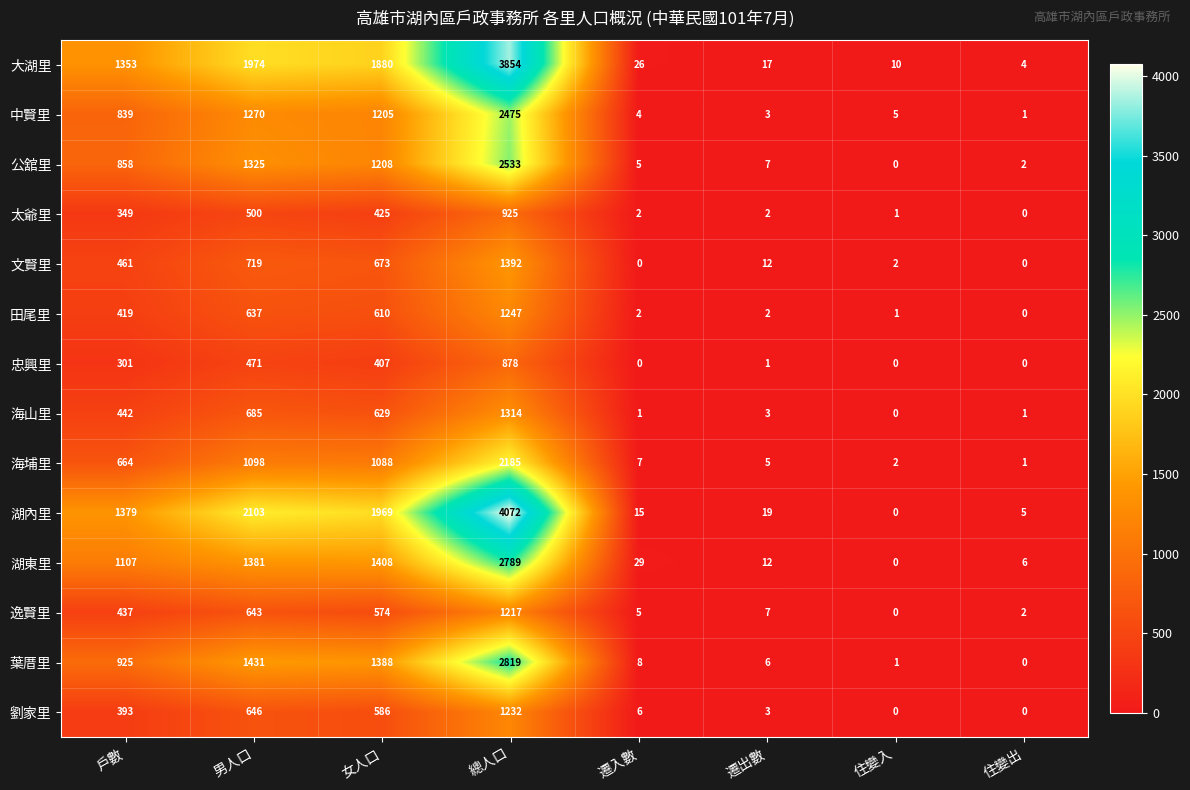

Which series changed the most between 戶數 and 住變入?

湖內里